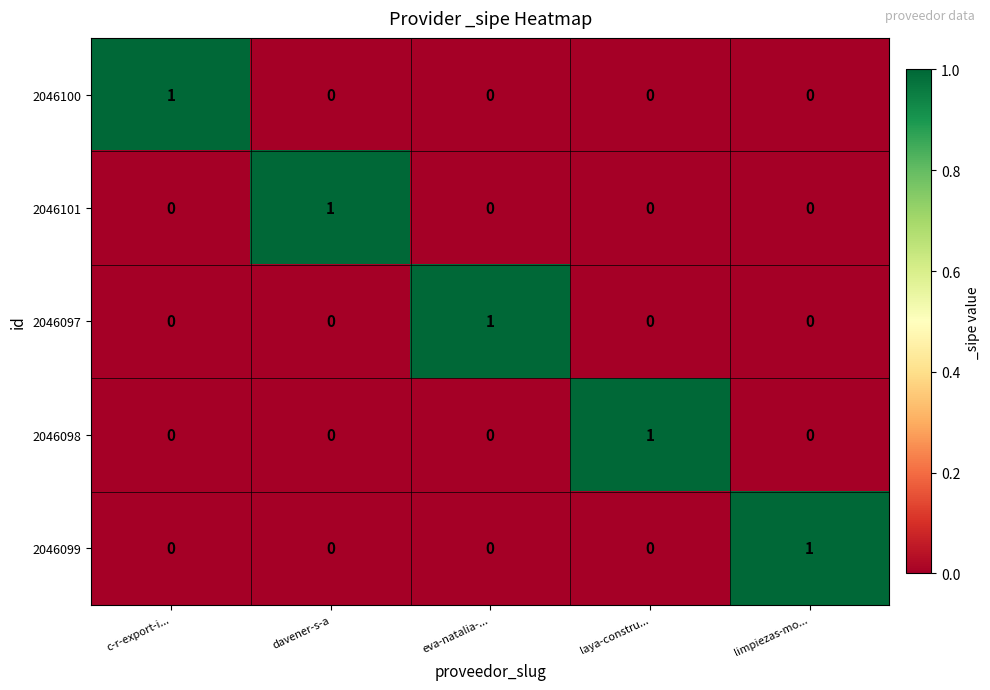

At which label does 2046099 reach its peak?

limpiezas-mo...